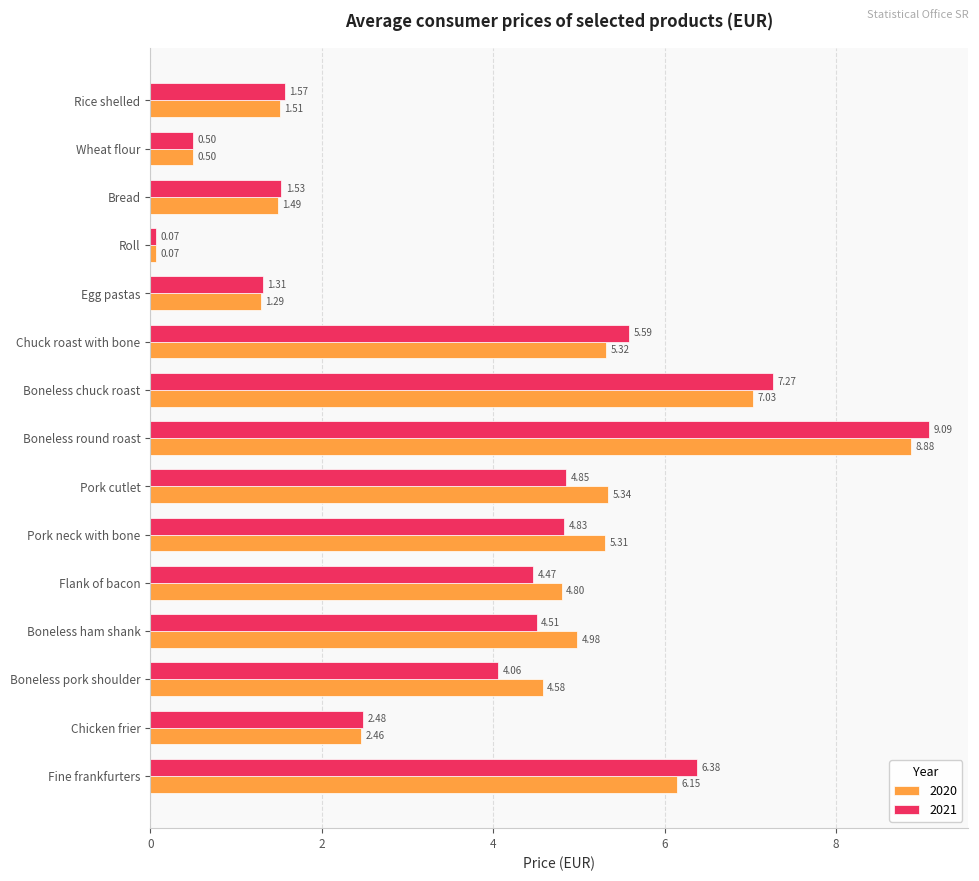

At which category is the sum across all series the highest?

Boneless round roast